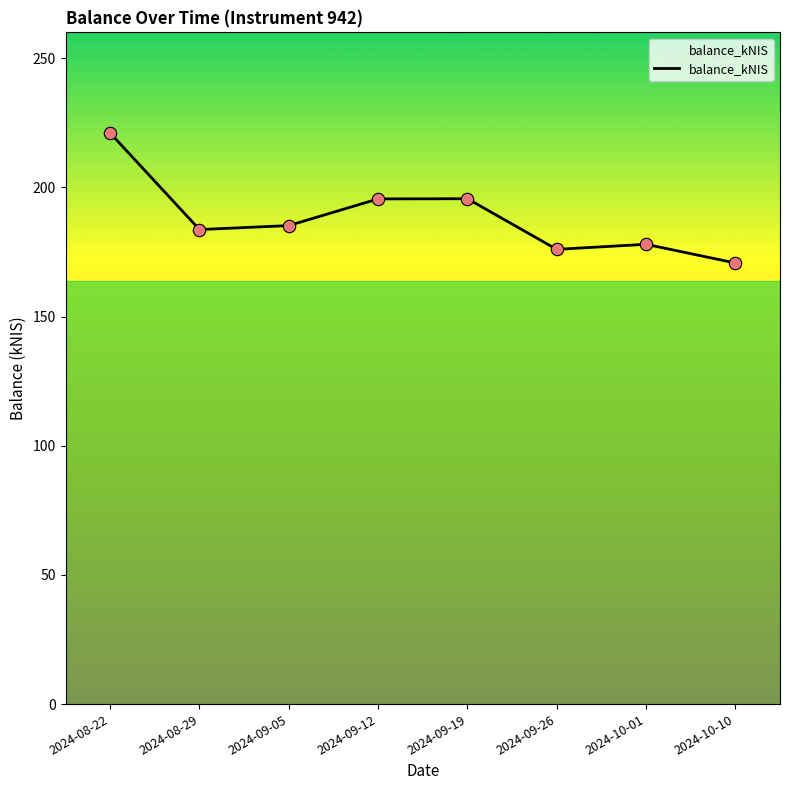

Which has a higher value, 2024-10-10 or 2024-08-29?

2024-08-29